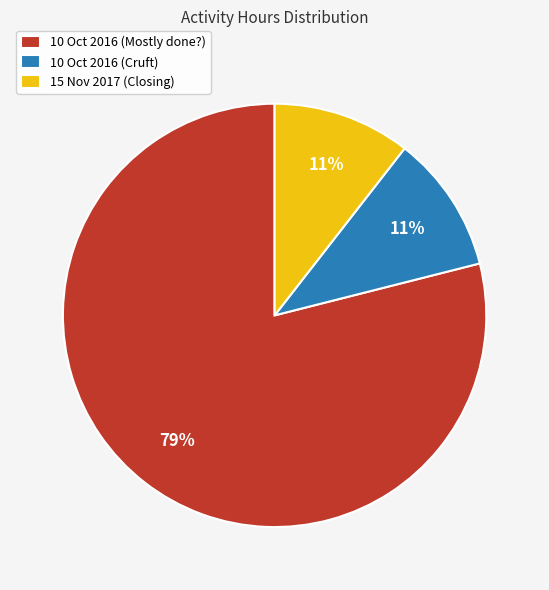

Does 10 Oct 2016 (Mostly done?) represent more than half of the total?

Yes